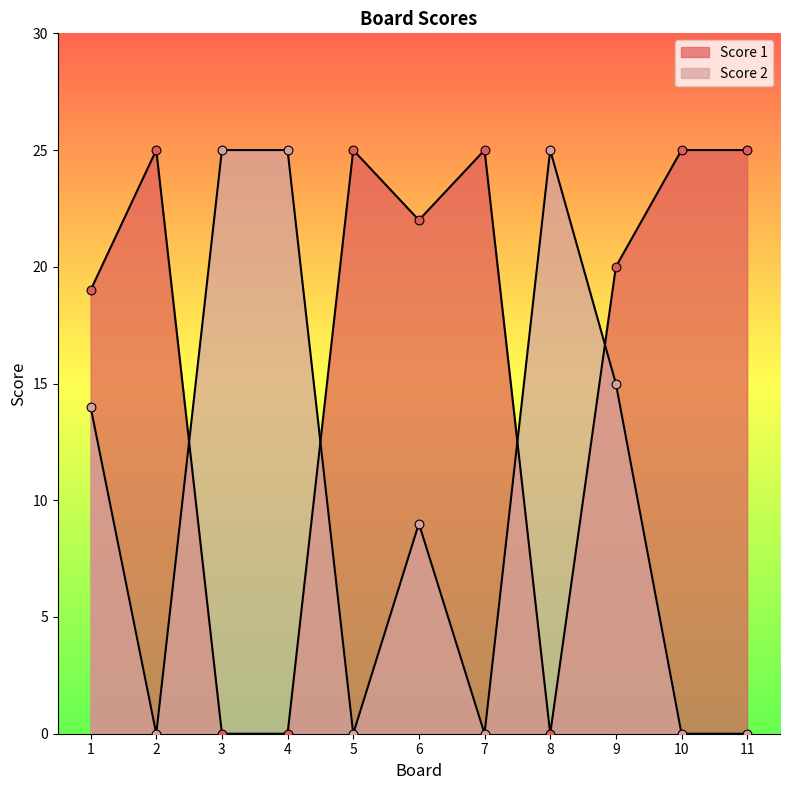

At how many categories does at least one series exceed 7?

11